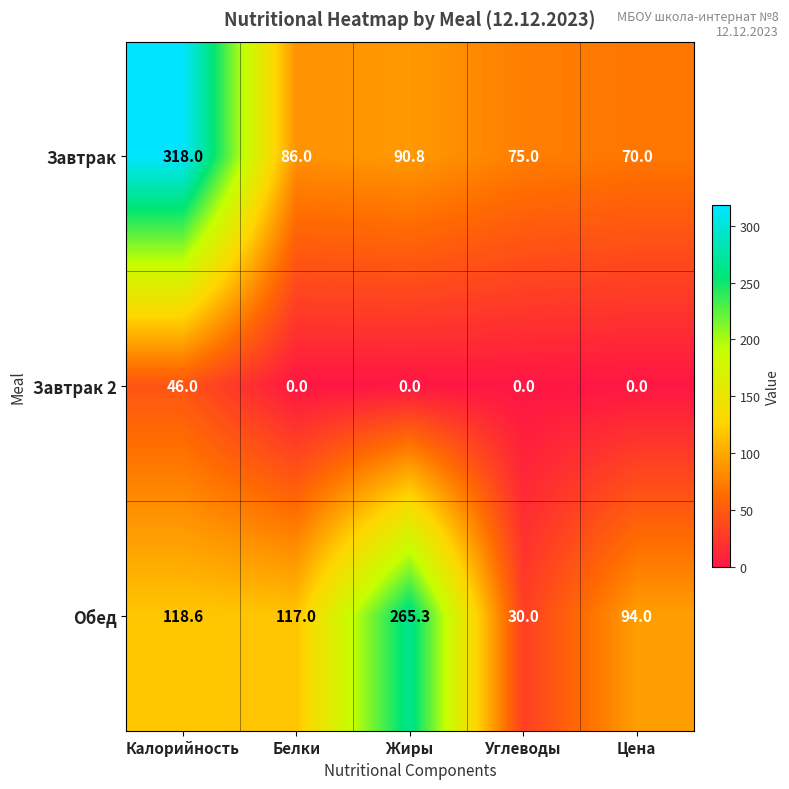

Where is Завтрак nearest to the value 194?

Жиры